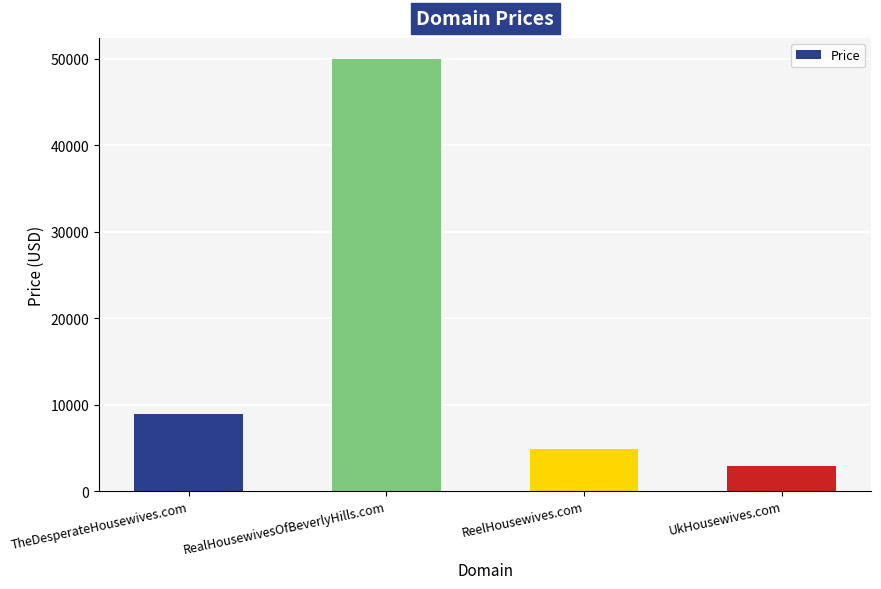

List the labels in order of value, largest first.

RealHousewivesOfBeverlyHills.com, TheDesperateHousewives.com, ReelHousewives.com, UkHousewives.com